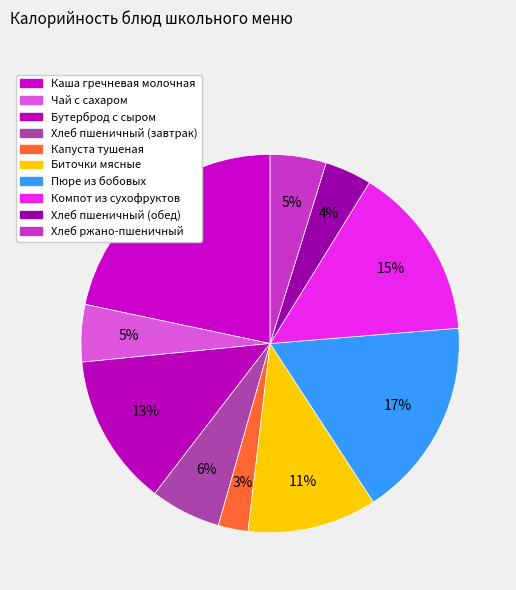

How many slices are in this pie chart?

10